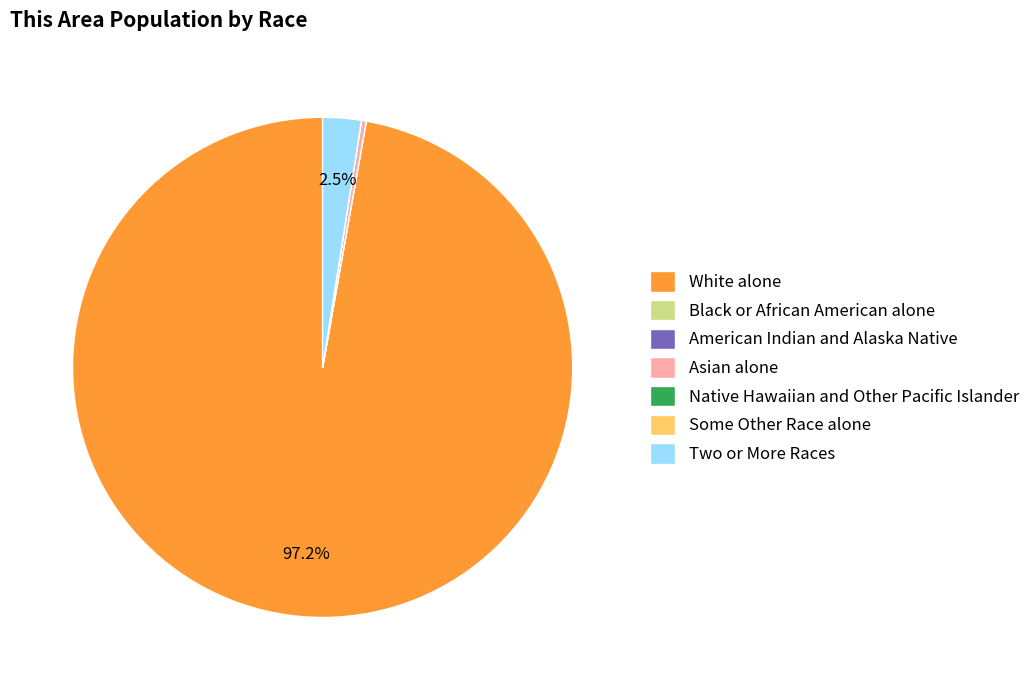

Does Asian alone account for over 50% of the chart?

No